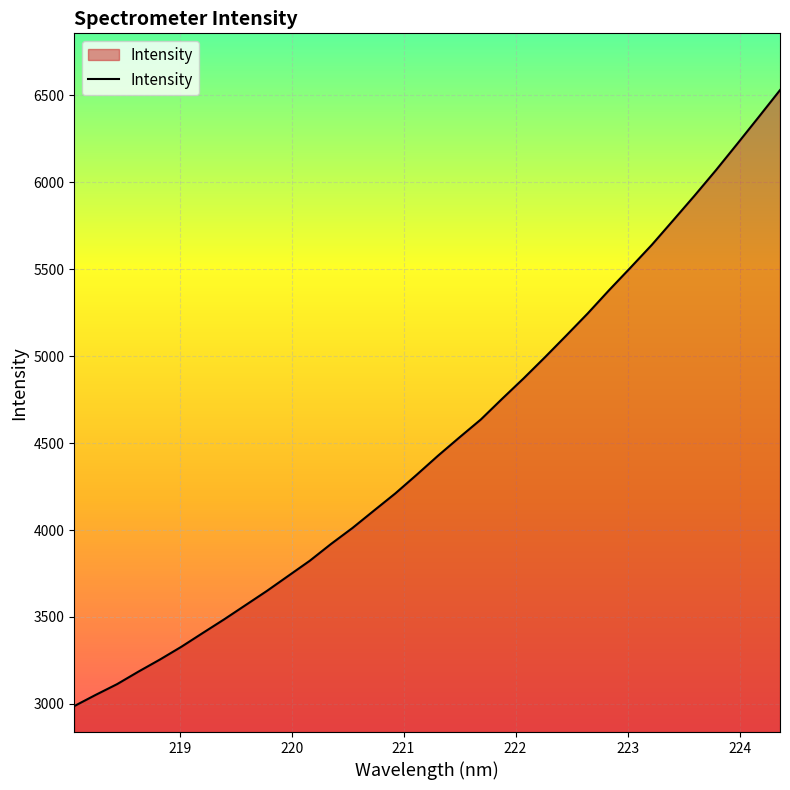

What is the greatest value displayed?

6531.0